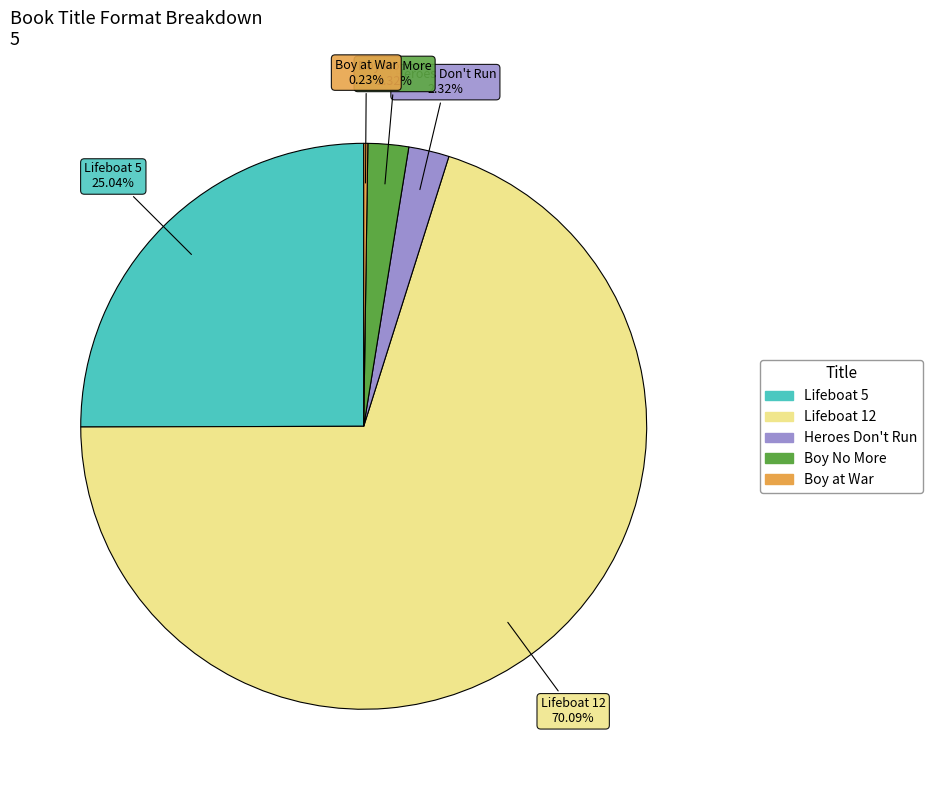

What is the majority slice?

Lifeboat 12